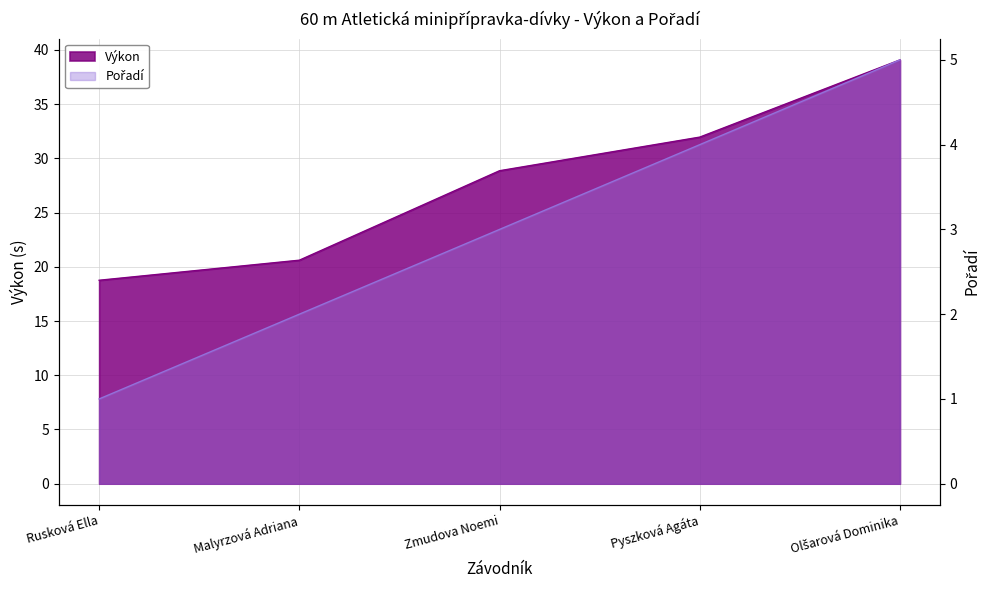

True or false: Výkon has more than 0 points higher than both neighbors.

False